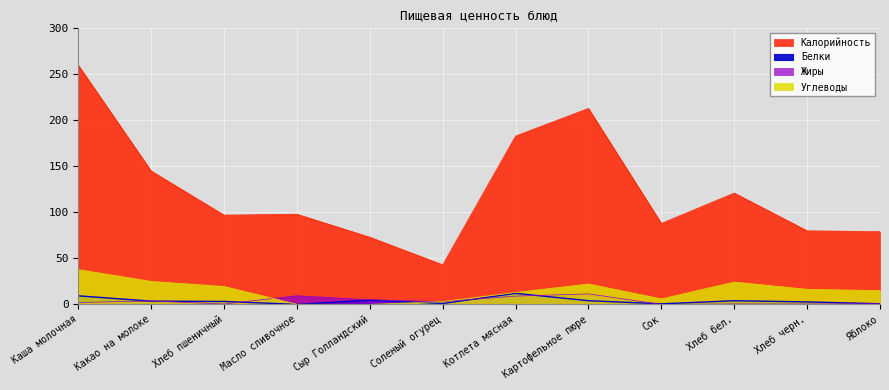

Which category has the highest value in the Белки series?

Котлета мясная